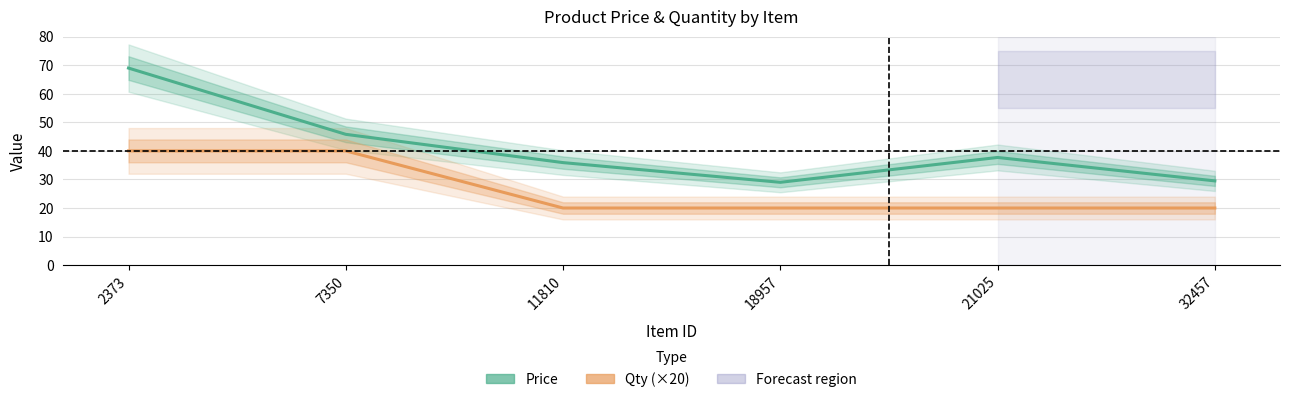

What is the value of the Price point at the 5th from the left?

37.7